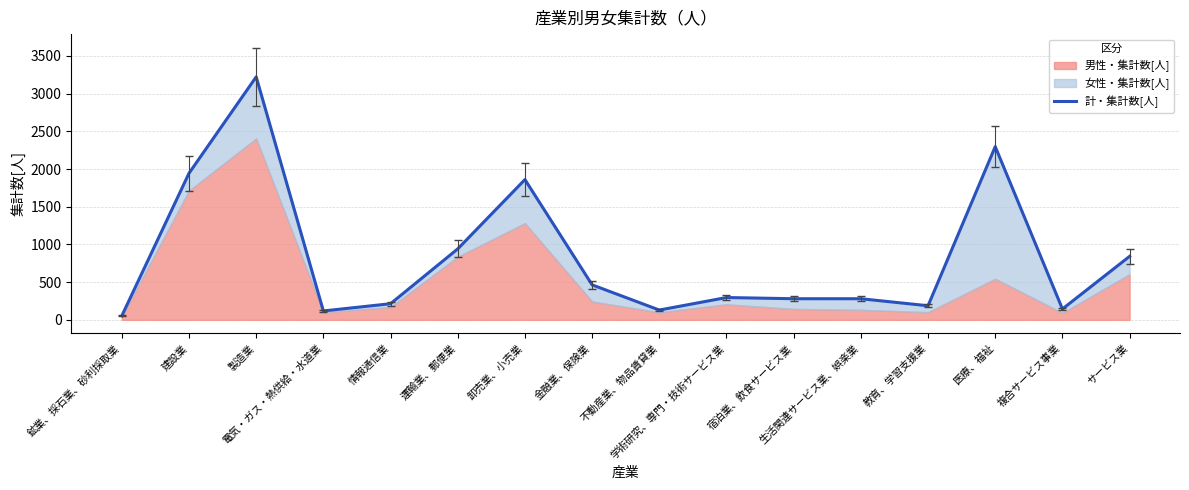

Read the value at 不動産業、物品賃貸業, to the nearest 100.

100